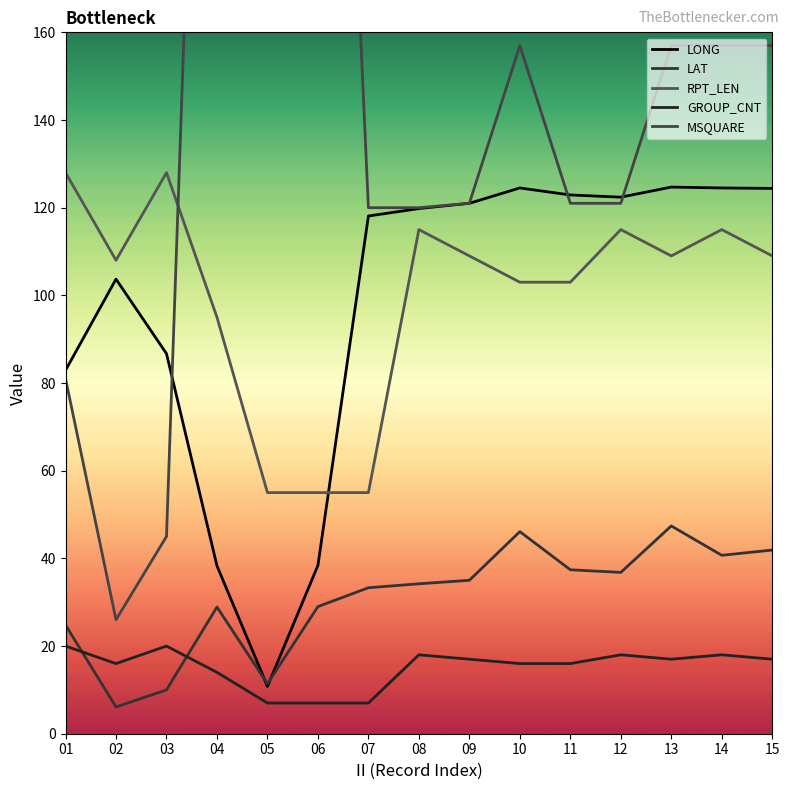

How many data points does each series have?

15